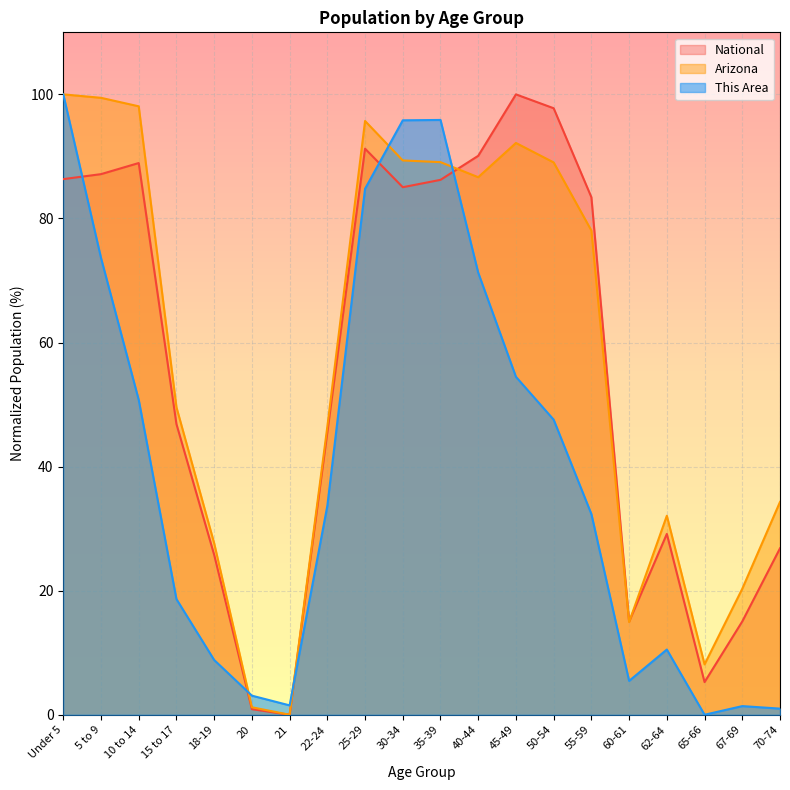

What is the difference between the highest and lowest values at 70-74?

33.3